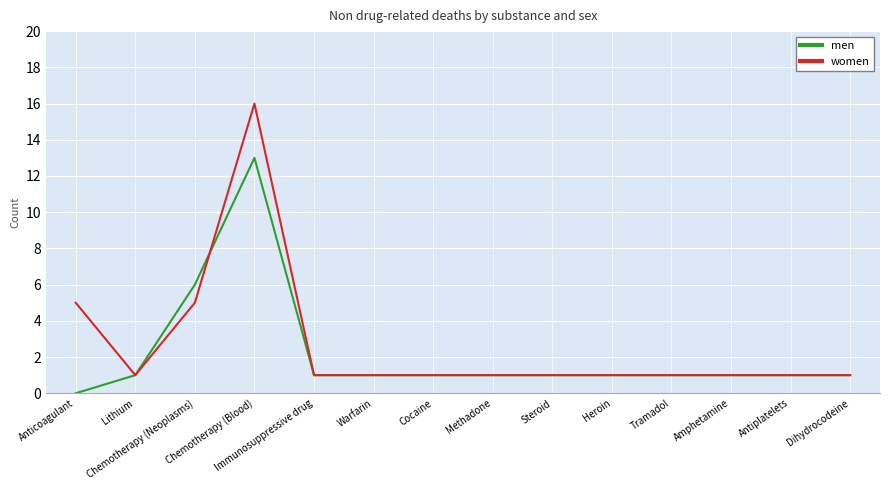

Does the chart display data point markers on the line(s)?

No